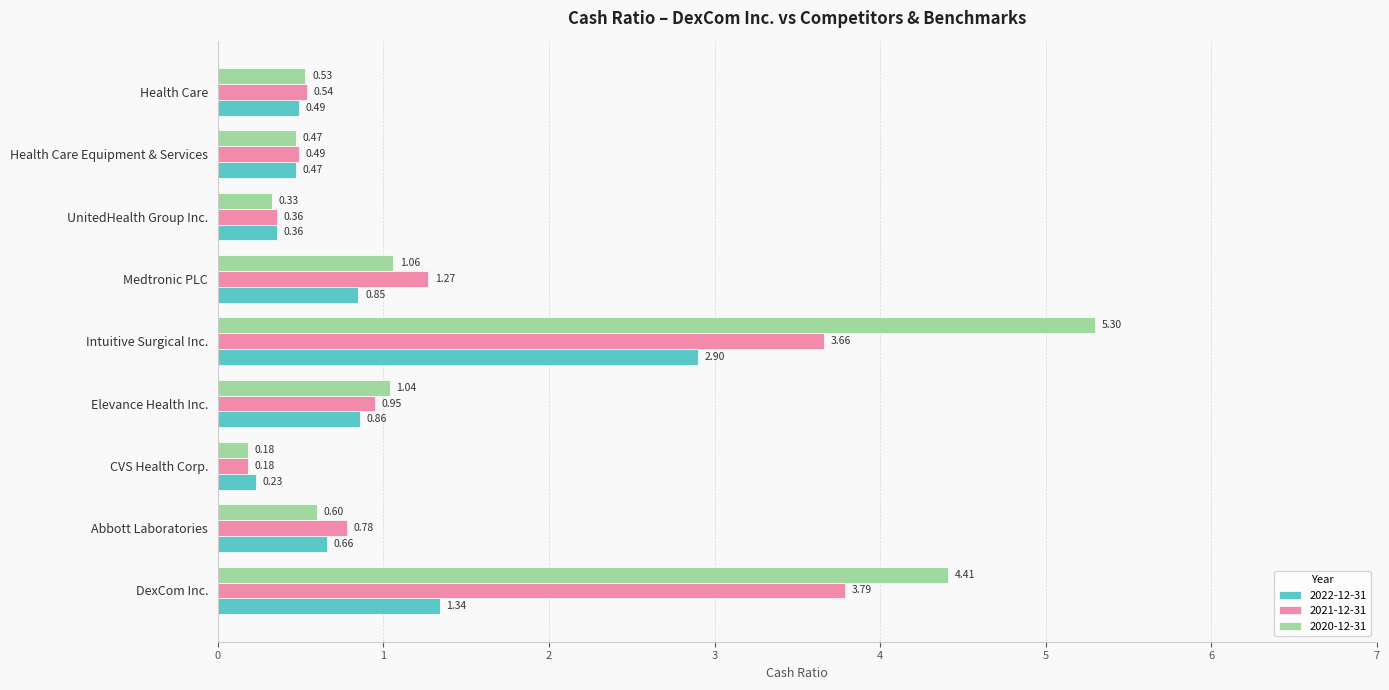

Rank the categories by 2020-12-31 value from lowest to highest.

CVS Health Corp., UnitedHealth Group Inc., Health Care Equipment & Services, Health Care, Abbott Laboratories, Elevance Health Inc., Medtronic PLC, DexCom Inc., Intuitive Surgical Inc.